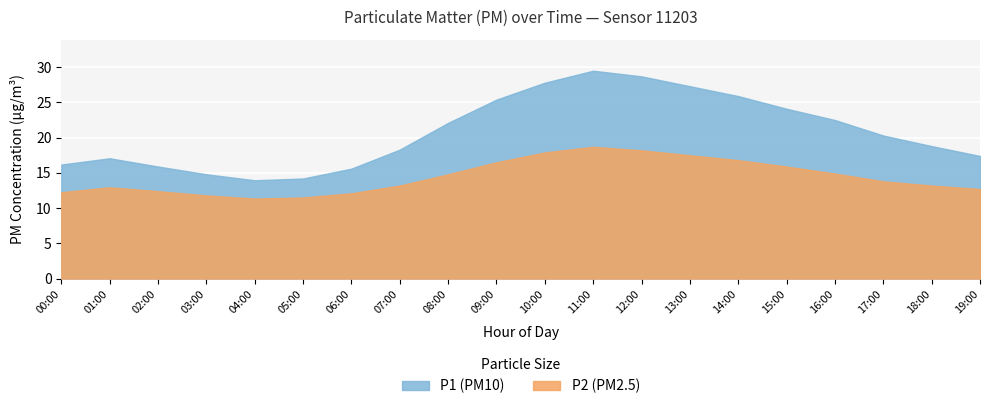

True or false: P1 and P2 intersect in this chart.

False